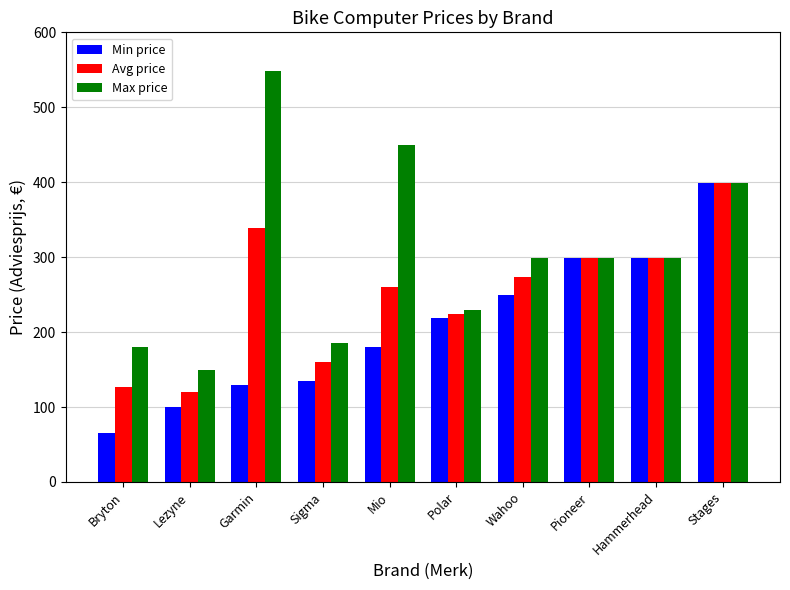

List the series in order of their overall mean, highest first.

Max price, Avg price, Min price